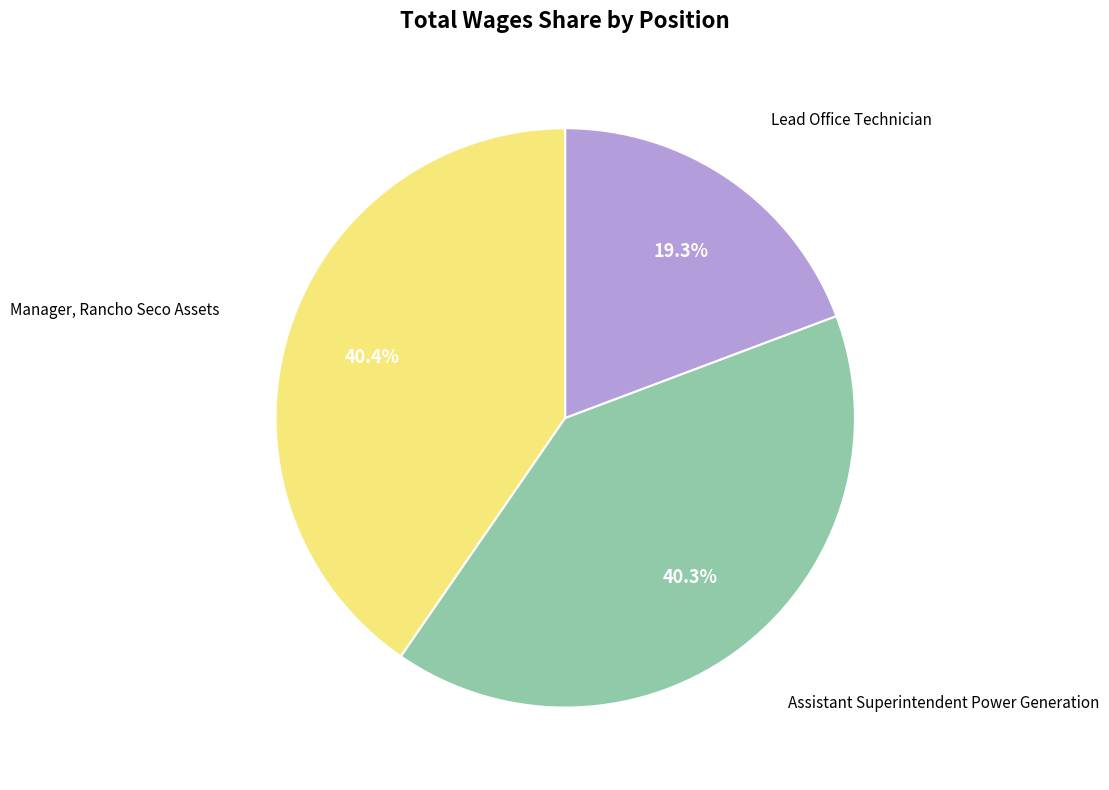

Is there any slice that represents more than half of the pie?

No